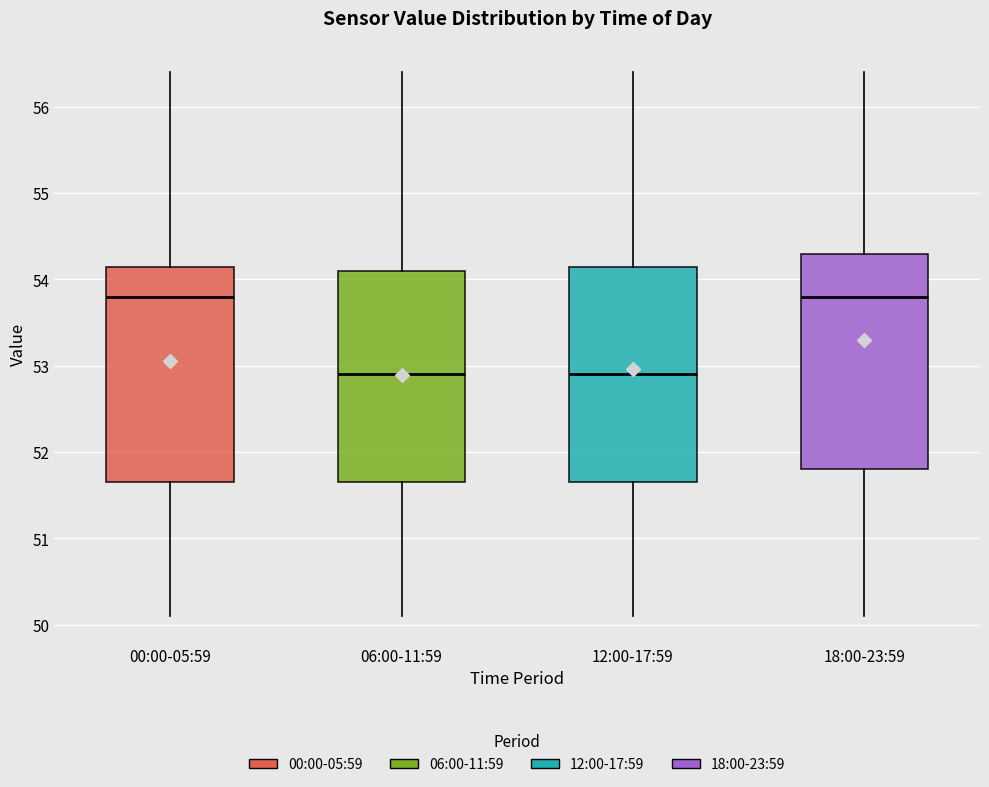

Reading left to right, read every box against the y-axis: the position of its median line, the range the box covers, and the ends of its whiskers. The values are not printed on the chart, so give them approximately, as read against the axis.

00:00-05:59: median 53.8, box 51.7 to 54.2, whiskers 50.1 to 56.4
06:00-11:59: median 52.9, box 51.7 to 54.1, whiskers 50.1 to 56.4
12:00-17:59: median 52.9, box 51.7 to 54.2, whiskers 50.1 to 56.4
18:00-23:59: median 53.8, box 51.8 to 54.3, whiskers 50.1 to 56.4